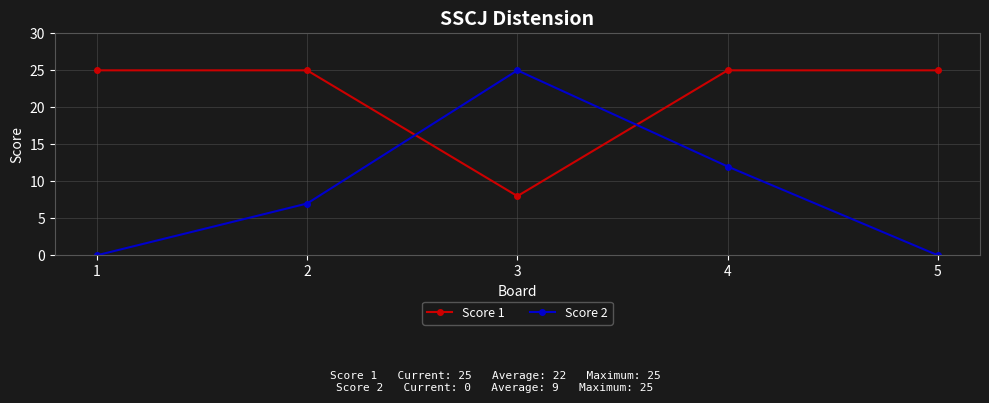

How many categories are shown in the chart?

5